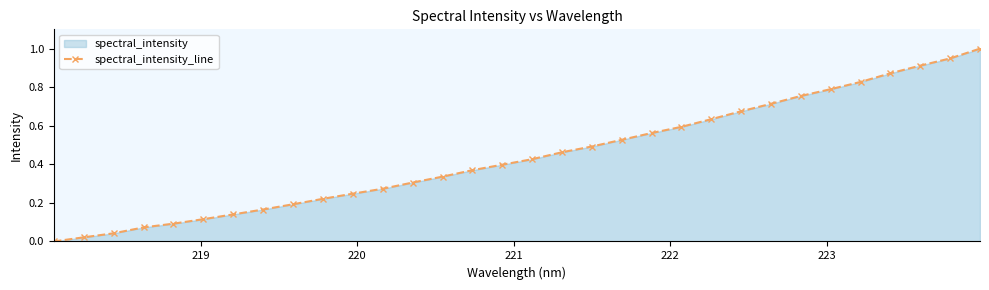

How many lines are shown in the chart?

1